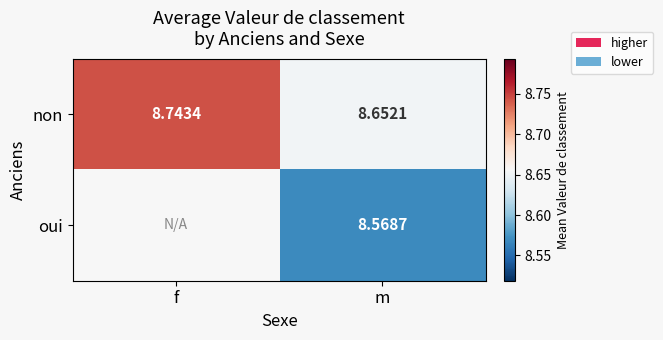

Rank the categories by non value from highest to lowest.

f, m